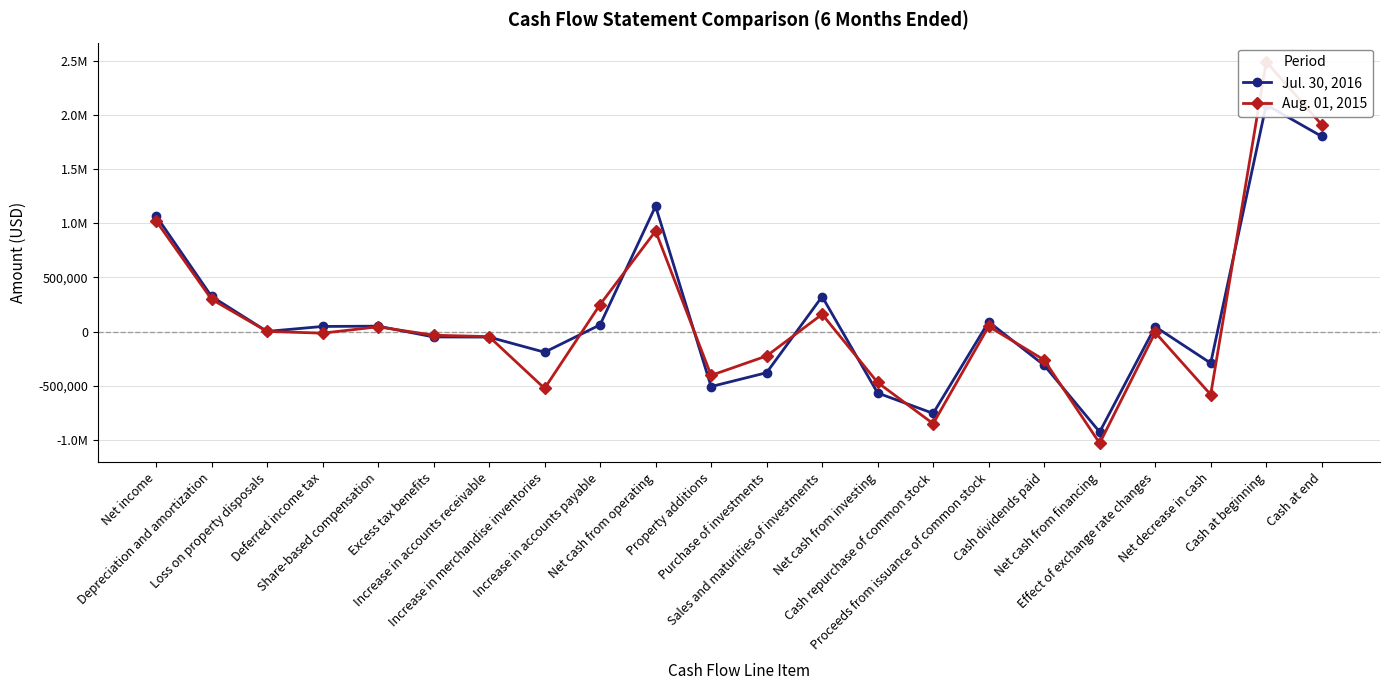

List the series in order of their peak value, highest first.

Aug. 01, 2015, Jul. 30, 2016